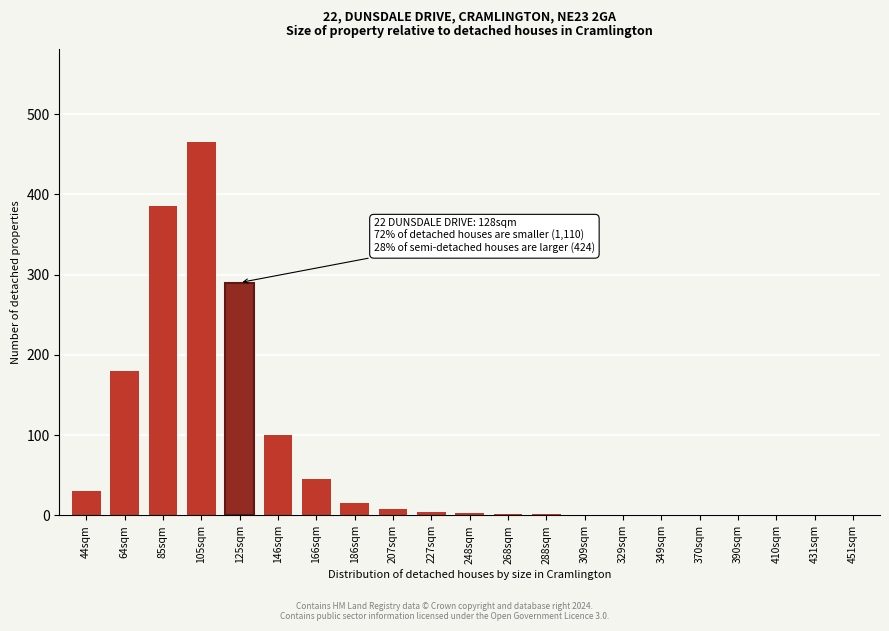

True or false: the data shows 8 at 207sqm.

True